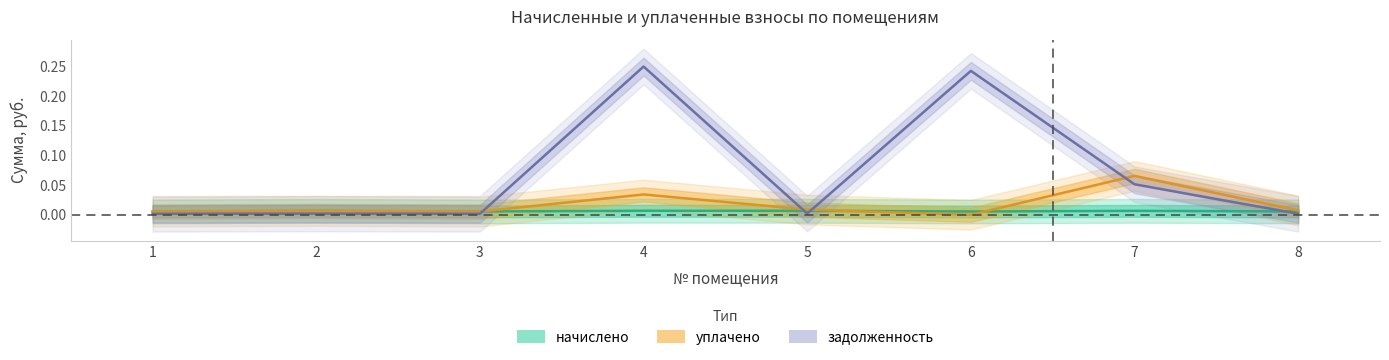

Is the value of задолженность at 6 greater than the value of начислено at 1?

Yes